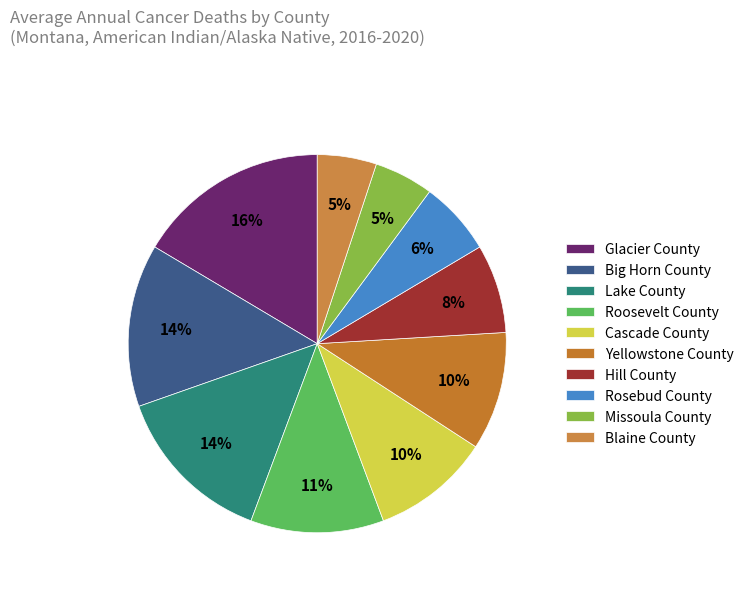

Does Glacier County represent more than half of the total?

No